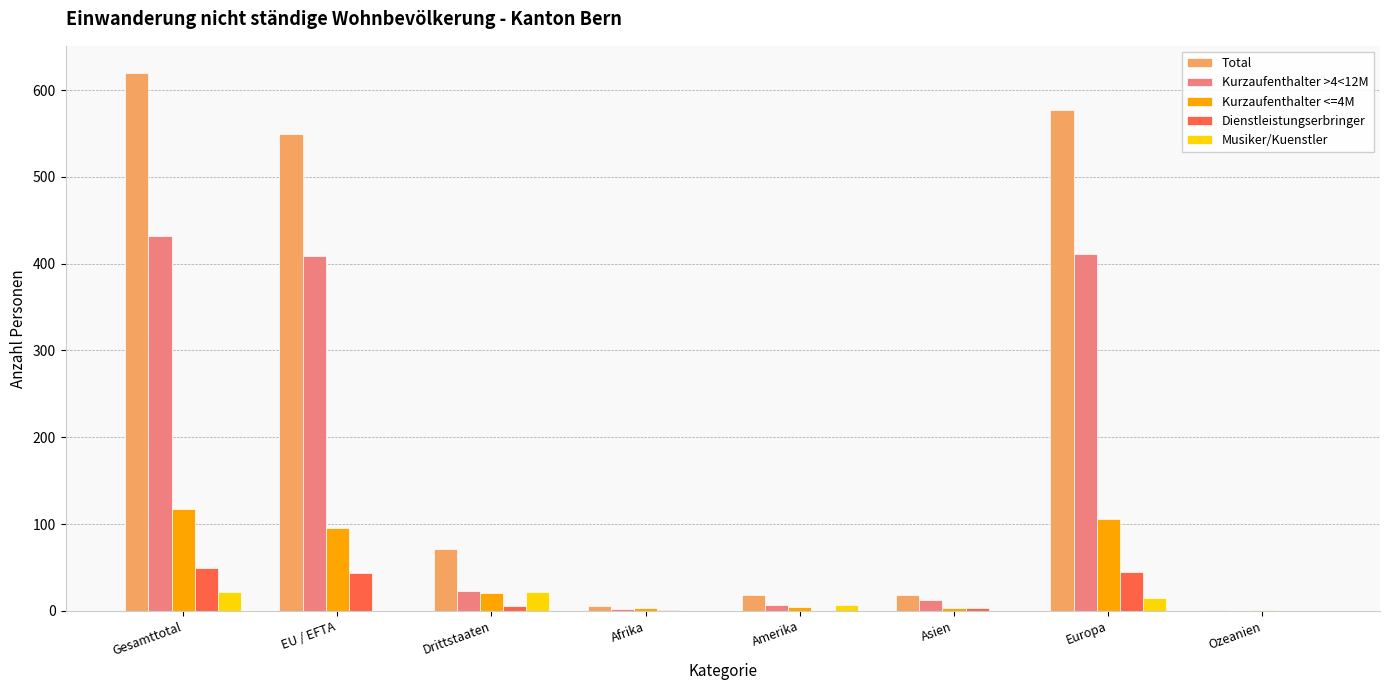

What are all the series names shown in the legend?

Total, Kurzaufenthalter >4<12M, Kurzaufenthalter <=4M, Dienstleistungserbringer, Musiker/Kuenstler